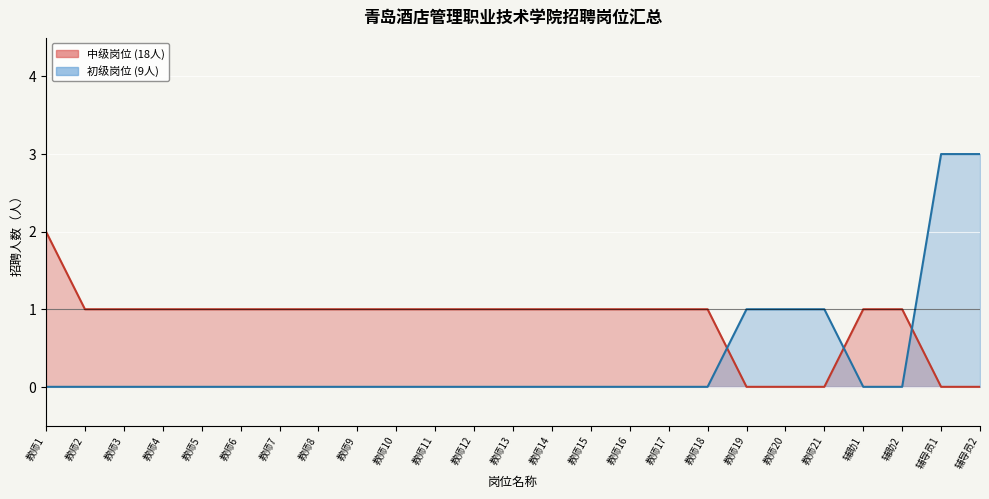

What is the maximum value for 中级岗位趋势?

2